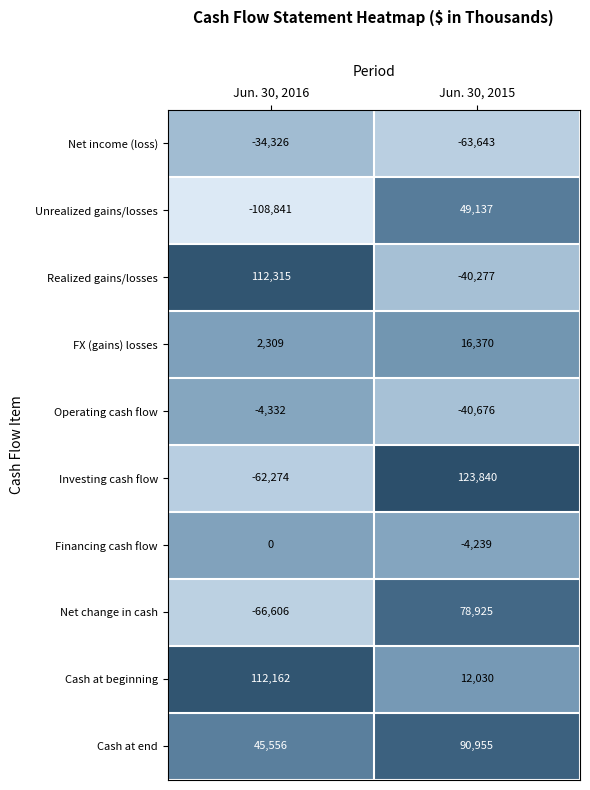

Reading right to left, what are all the values shown in this chart?

Net income (loss): -63643	-34326
Unrealized gains/losses: 49137	-108841
Realized gains/losses: -40277	112315
FX (gains) losses: 16370	2309
Operating cash flow: -40676	-4332
Investing cash flow: 123840	-62274
Financing cash flow: -4239	0
Net change in cash: 78925	-66606
Cash at beginning: 12030	112162
Cash at end: 90955	45556